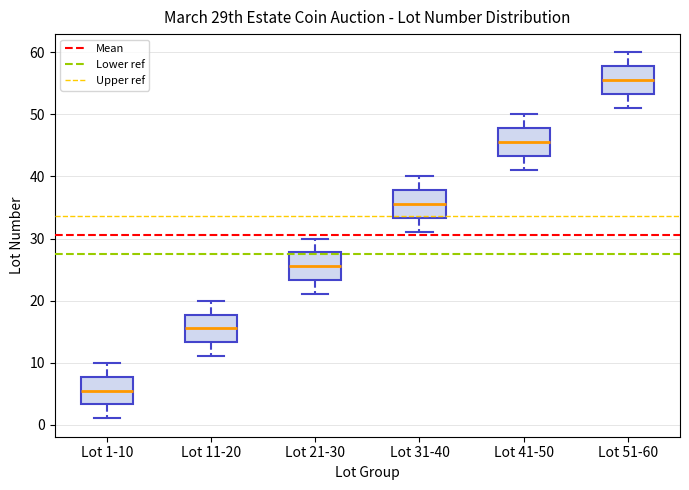

Reading left to right, read every box against the y-axis: the position of its median line, the range the box covers, and the ends of its whiskers. The values are not printed on the chart, so give them approximately, as read against the axis.

Lot 1-10: median 6, box 3 to 8, whiskers 1 to 10
Lot 11-20: median 16, box 13 to 18, whiskers 11 to 20
Lot 21-30: median 26, box 23 to 28, whiskers 21 to 30
Lot 31-40: median 36, box 33 to 38, whiskers 31 to 40
Lot 41-50: median 46, box 43 to 48, whiskers 41 to 50
Lot 51-60: median 56, box 53 to 58, whiskers 51 to 60